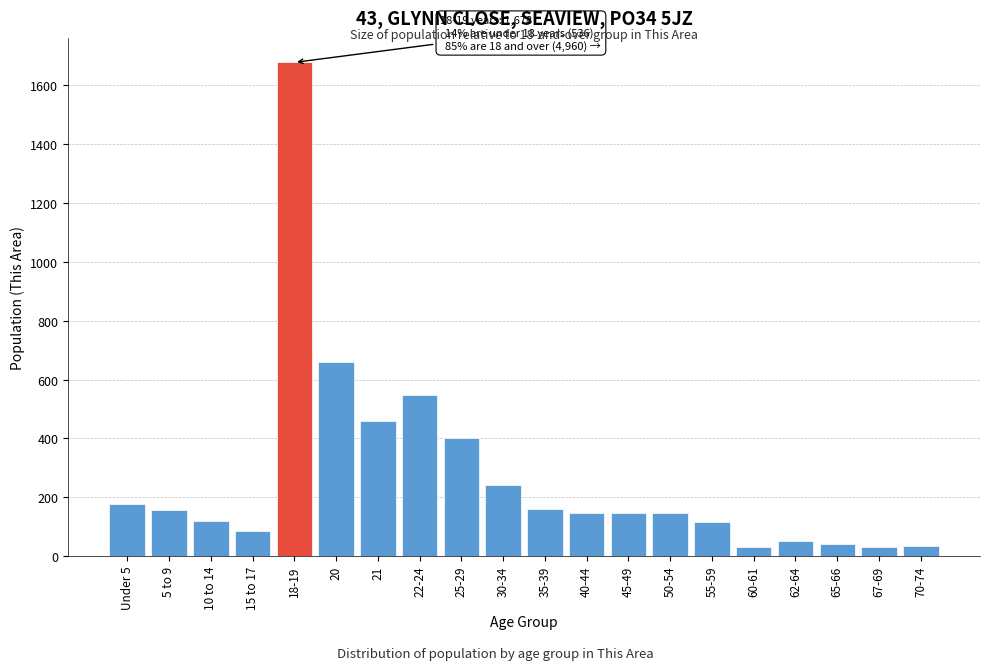

What is the difference between the maximum and minimum values?

1648